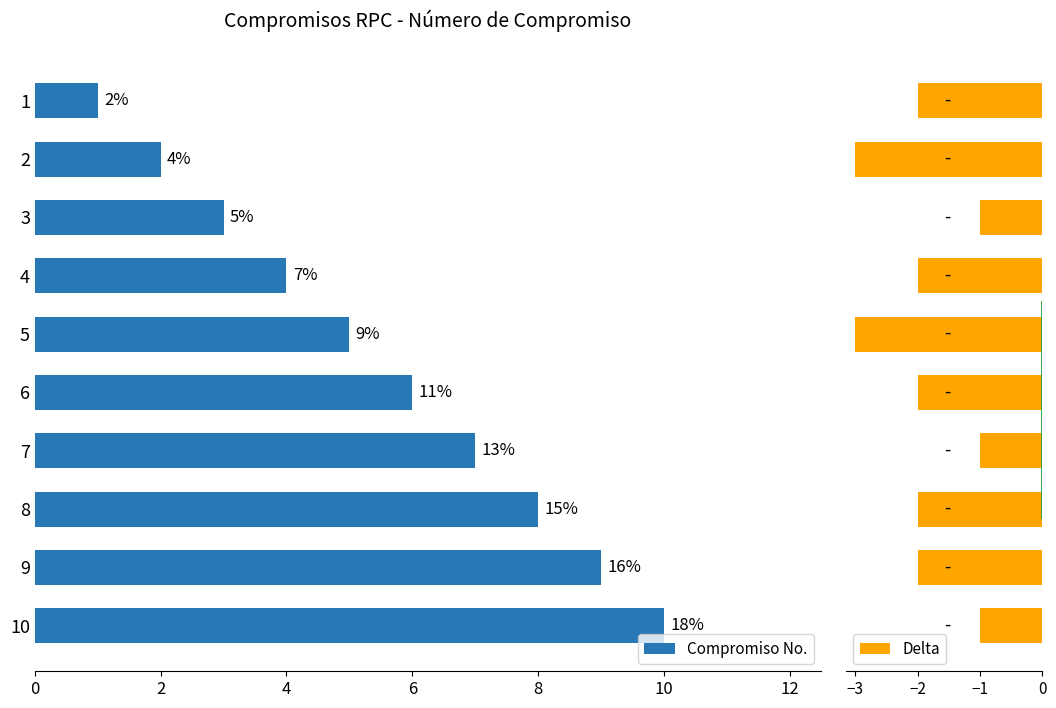

What is the sum of all Compromiso No. values?

55